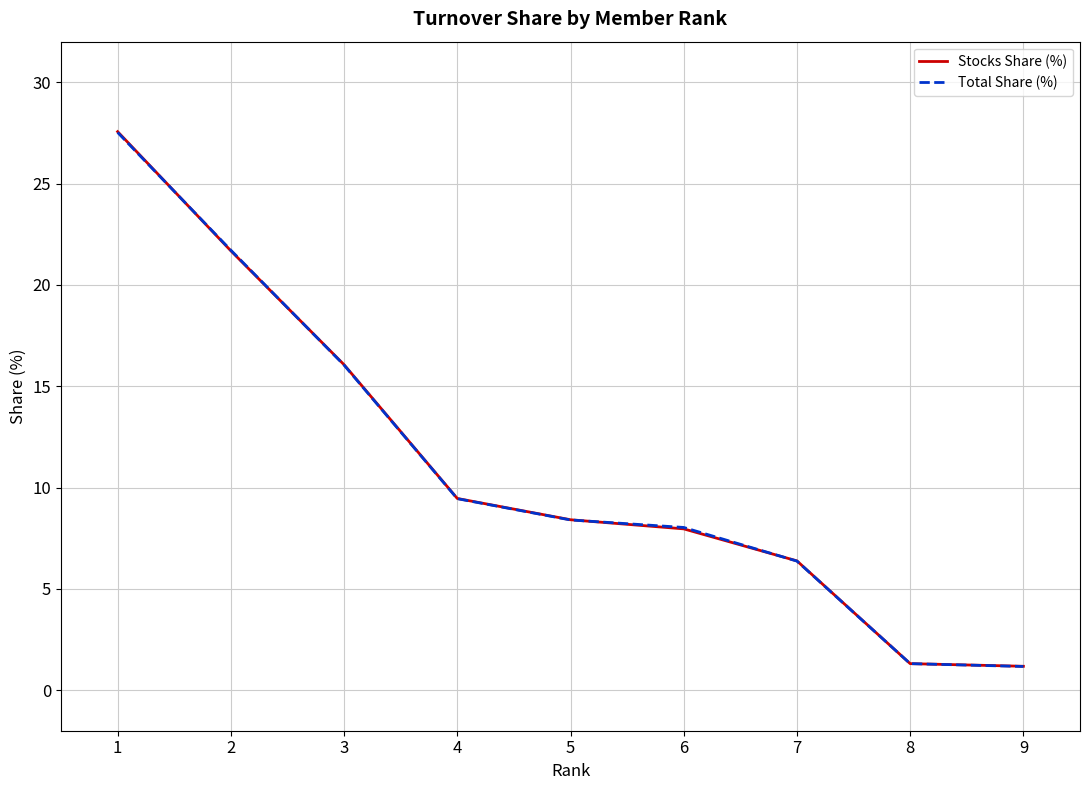

What is the minimum value shown in the chart?

1.2